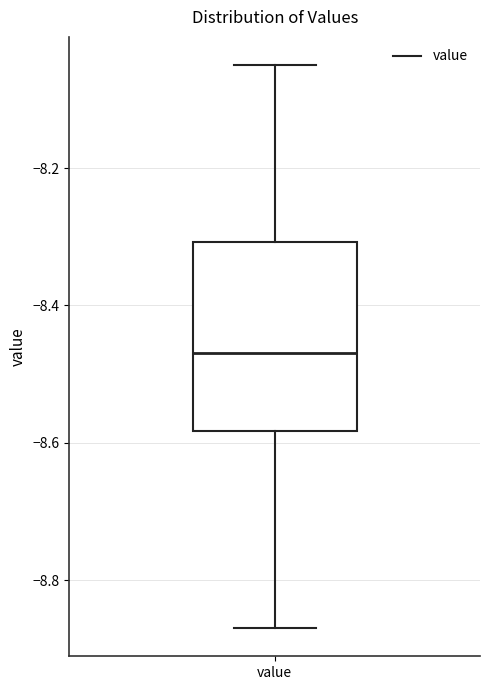

Where does the upper whisker of the box for value end on the y-axis? The values are not printed on the chart, so give them approximately, as read against the axis.

-8.04